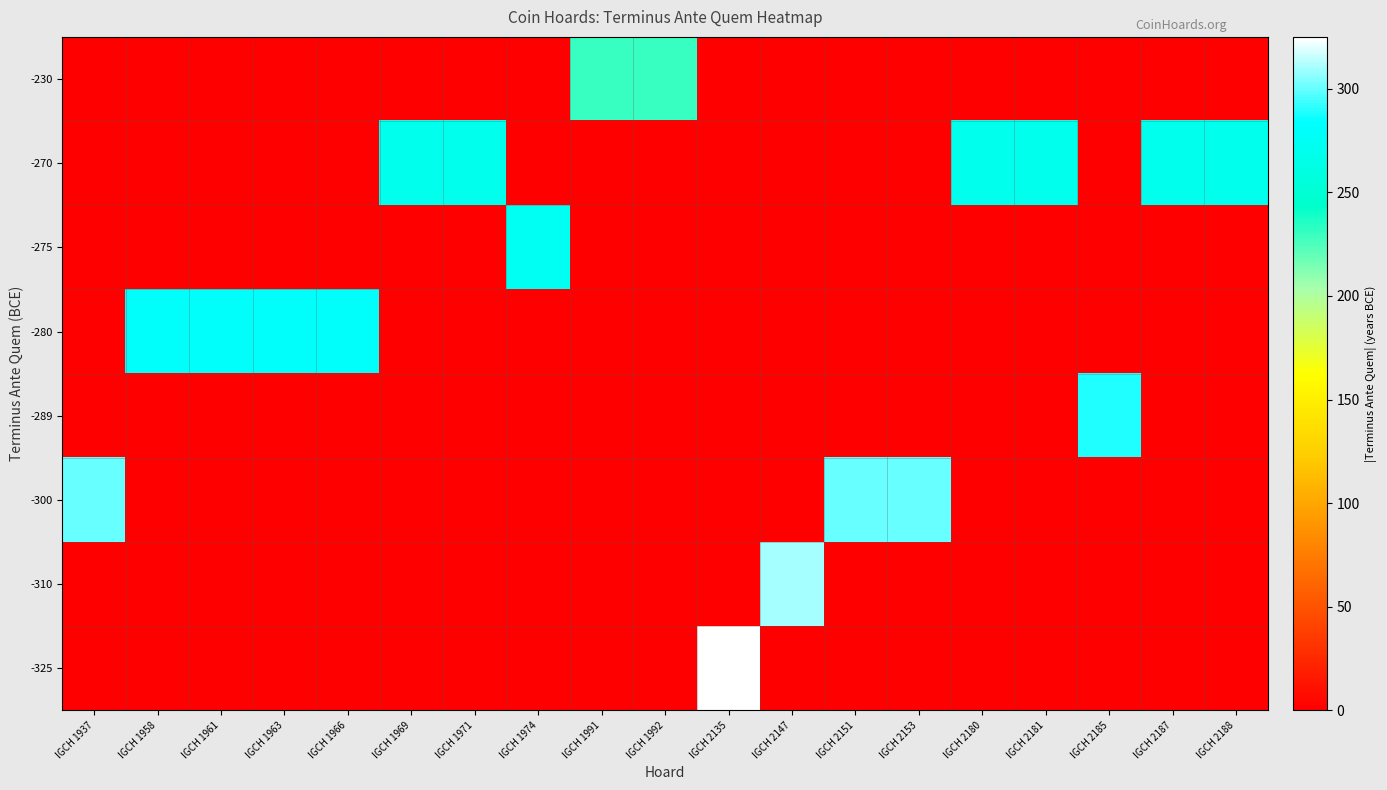

Reading left to right, extract all data points from this chart.

-325: IGCH 1937=0	IGCH 1958=0	IGCH 1961=0	IGCH 1963=0	IGCH 1966=0	IGCH 1969=0	IGCH 1971=0	IGCH 1974=0	IGCH 1991=0	IGCH 1992=0	IGCH 2135=325	IGCH 2147=0	IGCH 2151=0	IGCH 2153=0	IGCH 2180=0	IGCH 2181=0	IGCH 2185=0	IGCH 2187=0	IGCH 2188=0
-310: IGCH 1937=0	IGCH 1958=0	IGCH 1961=0	IGCH 1963=0	IGCH 1966=0	IGCH 1969=0	IGCH 1971=0	IGCH 1974=0	IGCH 1991=0	IGCH 1992=0	IGCH 2135=0	IGCH 2147=310	IGCH 2151=0	IGCH 2153=0	IGCH 2180=0	IGCH 2181=0	IGCH 2185=0	IGCH 2187=0	IGCH 2188=0
-300: IGCH 1937=300	IGCH 1958=0	IGCH 1961=0	IGCH 1963=0	IGCH 1966=0	IGCH 1969=0	IGCH 1971=0	IGCH 1974=0	IGCH 1991=0	IGCH 1992=0	IGCH 2135=0	IGCH 2147=0	IGCH 2151=300	IGCH 2153=300	IGCH 2180=0	IGCH 2181=0	IGCH 2185=0	IGCH 2187=0	IGCH 2188=0
-289: IGCH 1937=0	IGCH 1958=0	IGCH 1961=0	IGCH 1963=0	IGCH 1966=0	IGCH 1969=0	IGCH 1971=0	IGCH 1974=0	IGCH 1991=0	IGCH 1992=0	IGCH 2135=0	IGCH 2147=0	IGCH 2151=0	IGCH 2153=0	IGCH 2180=0	IGCH 2181=0	IGCH 2185=289	IGCH 2187=0	IGCH 2188=0
-280: IGCH 1937=0	IGCH 1958=280	IGCH 1961=280	IGCH 1963=280	IGCH 1966=280	IGCH 1969=0	IGCH 1971=0	IGCH 1974=0	IGCH 1991=0	IGCH 1992=0	IGCH 2135=0	IGCH 2147=0	IGCH 2151=0	IGCH 2153=0	IGCH 2180=0	IGCH 2181=0	IGCH 2185=0	IGCH 2187=0	IGCH 2188=0
-275: IGCH 1937=0	IGCH 1958=0	IGCH 1961=0	IGCH 1963=0	IGCH 1966=0	IGCH 1969=0	IGCH 1971=0	IGCH 1974=275	IGCH 1991=0	IGCH 1992=0	IGCH 2135=0	IGCH 2147=0	IGCH 2151=0	IGCH 2153=0	IGCH 2180=0	IGCH 2181=0	IGCH 2185=0	IGCH 2187=0	IGCH 2188=0
-270: IGCH 1937=0	IGCH 1958=0	IGCH 1961=0	IGCH 1963=0	IGCH 1966=0	IGCH 1969=270	IGCH 1971=270	IGCH 1974=0	IGCH 1991=0	IGCH 1992=0	IGCH 2135=0	IGCH 2147=0	IGCH 2151=0	IGCH 2153=0	IGCH 2180=270	IGCH 2181=270	IGCH 2185=0	IGCH 2187=270	IGCH 2188=270
-230: IGCH 1937=0	IGCH 1958=0	IGCH 1961=0	IGCH 1963=0	IGCH 1966=0	IGCH 1969=0	IGCH 1971=0	IGCH 1974=0	IGCH 1991=230	IGCH 1992=230	IGCH 2135=0	IGCH 2147=0	IGCH 2151=0	IGCH 2153=0	IGCH 2180=0	IGCH 2181=0	IGCH 2185=0	IGCH 2187=0	IGCH 2188=0